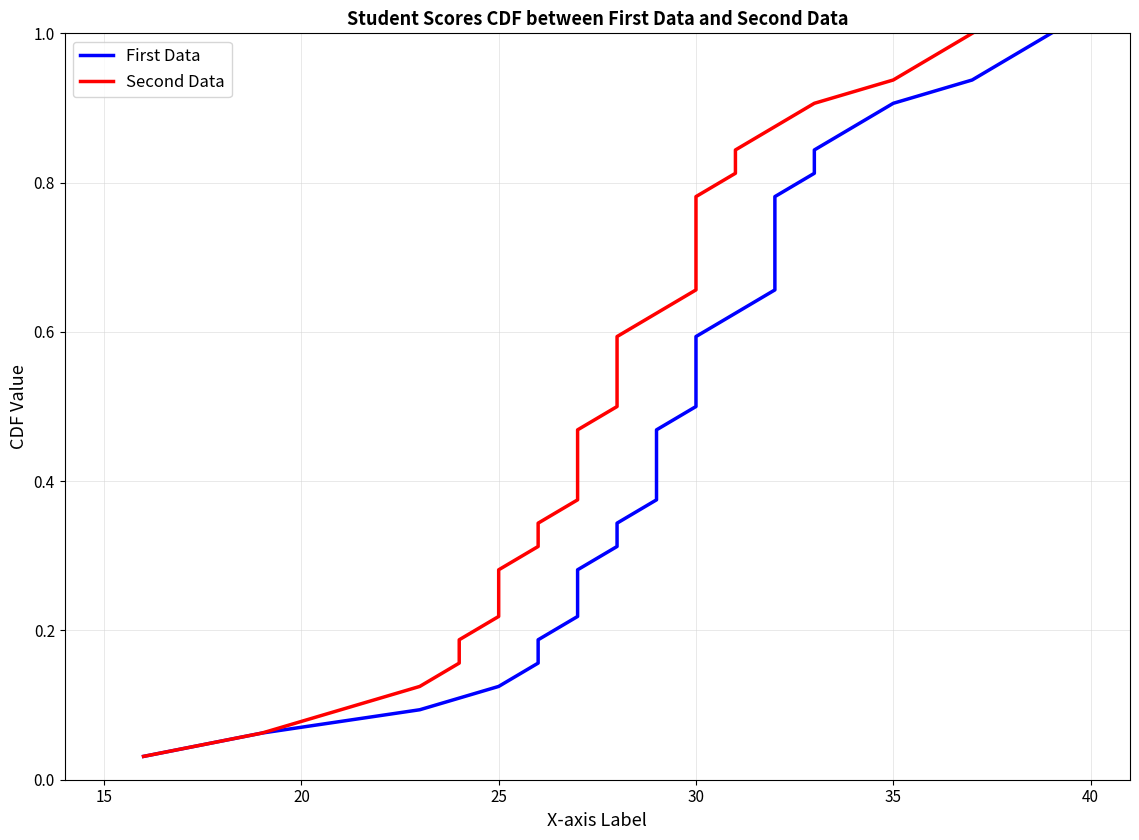

Reading left to right, extract all data points from this chart.

First Data: 0.0	0.1	0.1	0.1	0.2	0.2	0.2	0.2	0.3	0.3	0.3	0.4	0.4	0.4	0.5	0.5	0.5	0.6	0.6	0.6	0.7	0.7	0.7	0.8	0.8	0.8	0.8	0.9	0.9	0.9	1.0	1.0
Second Data: 0.0	0.1	0.1	0.1	0.2	0.2	0.2	0.2	0.3	0.3	0.3	0.4	0.4	0.4	0.5	0.5	0.5	0.6	0.6	0.6	0.7	0.7	0.7	0.8	0.8	0.8	0.8	0.9	0.9	0.9	1.0	1.0